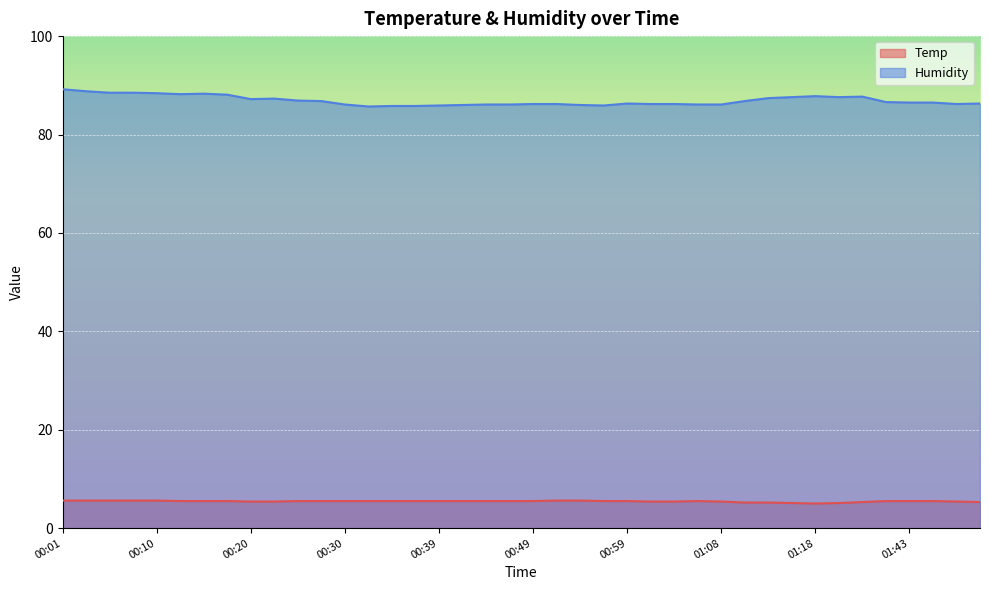

How many data points in Humidity are above 86?

33